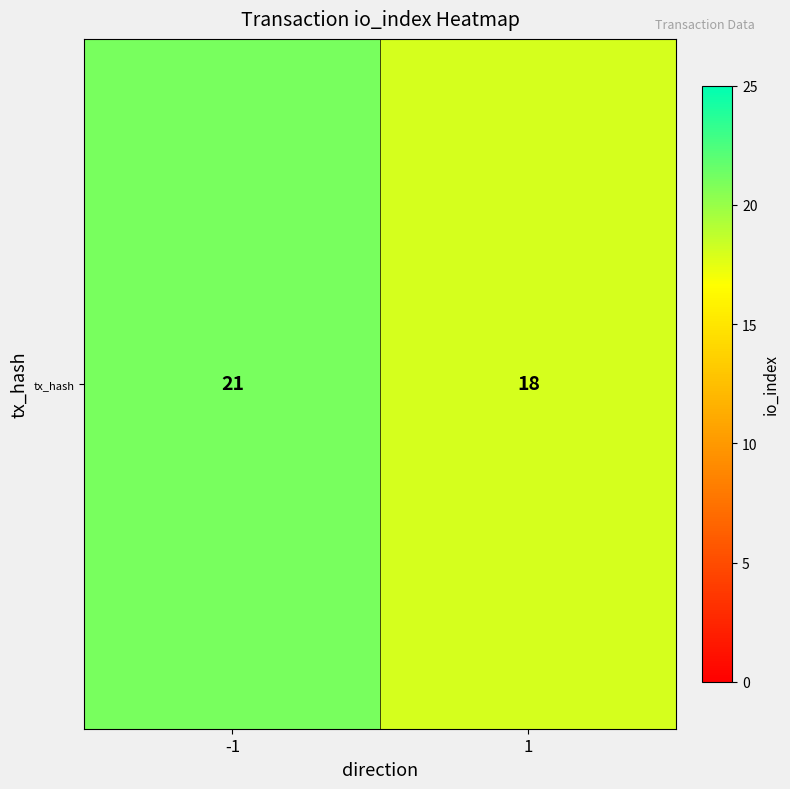

What is the sum of the values at -1 and 1?

39